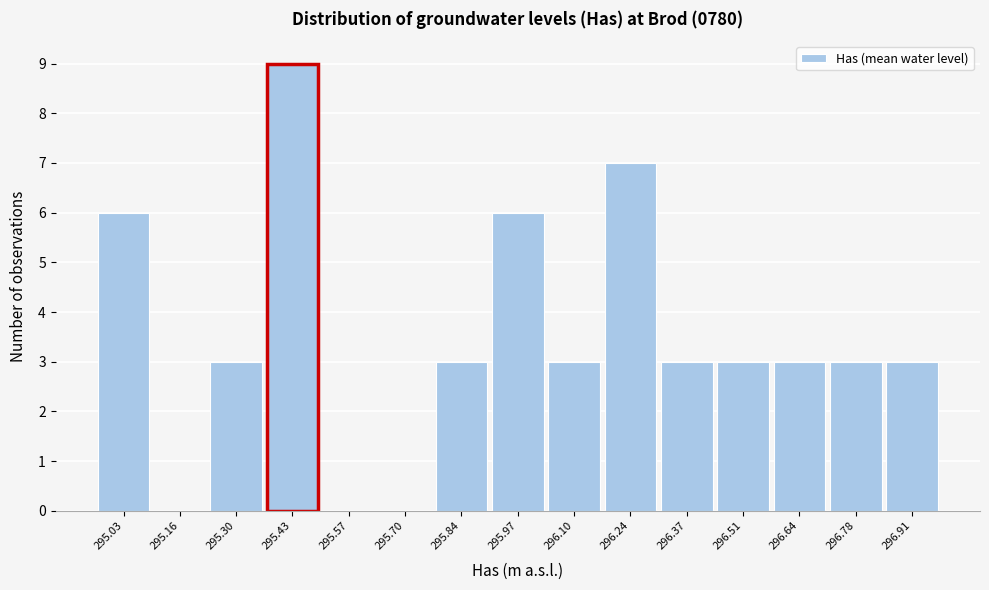

Over which range of the x-axis is the bar tallest?

295.36 to 295.50